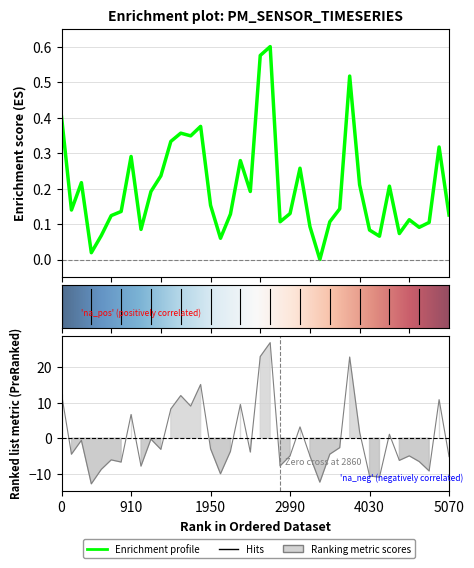

How many points are lower than both their immediate neighbors (excluding endpoints)?

11